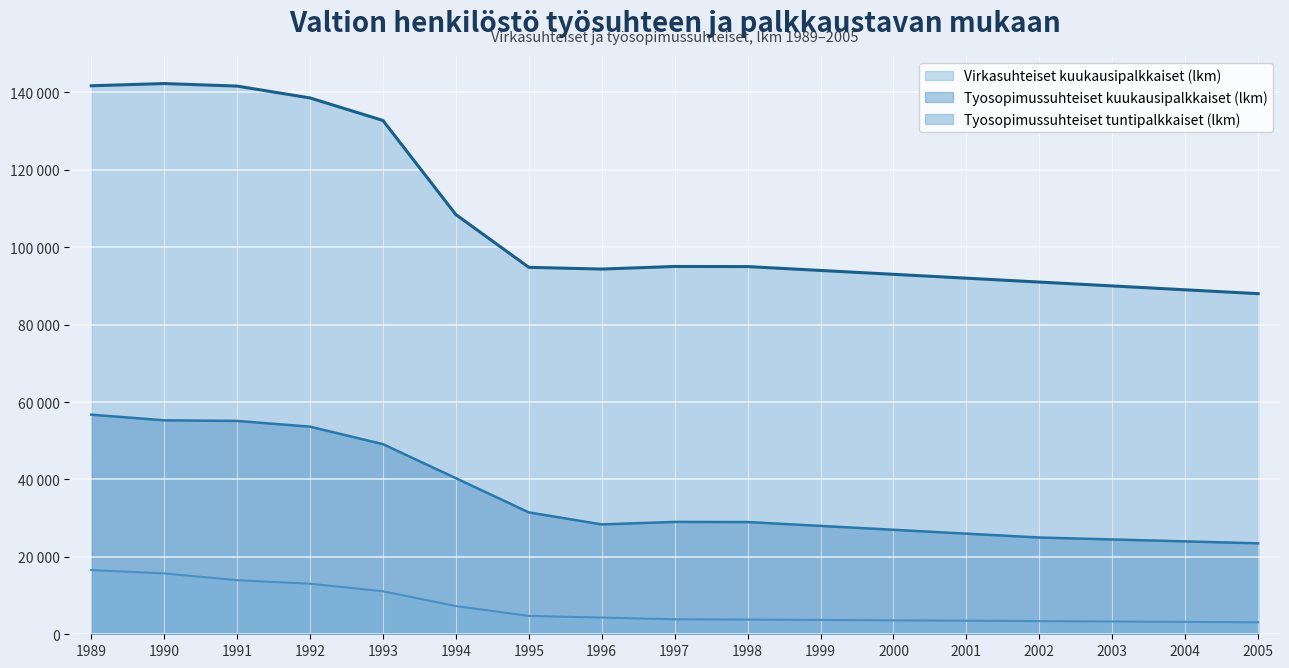

List the labels in order of Tyosopimussuhteiset kuukausipalkkaiset (lkm) value, largest first.

1989, 1990, 1991, 1992, 1993, 1994, 1995, 1997, 1998, 1996, 1999, 2000, 2001, 2002, 2003, 2004, 2005